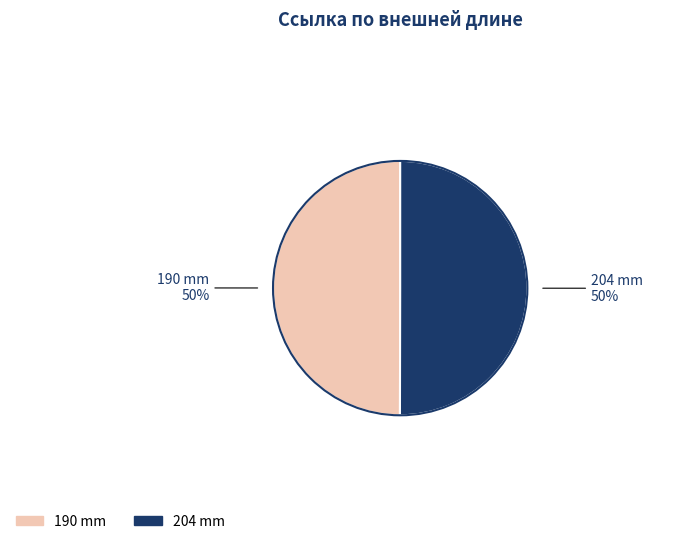

To the nearest percent, what is the average slice percentage?

50%